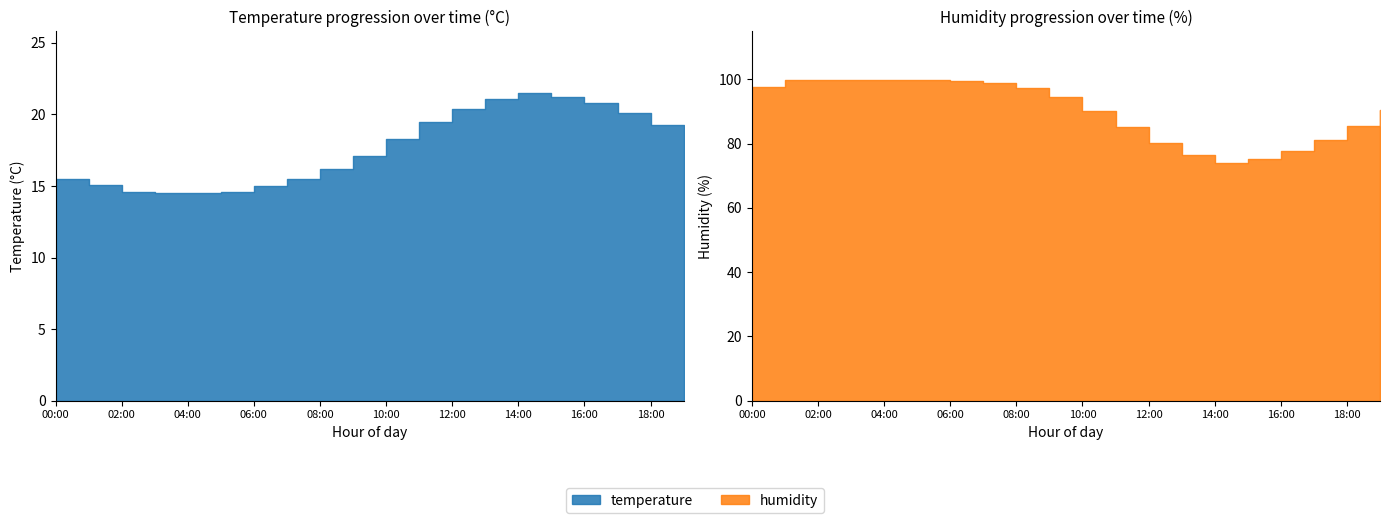

The value of humidity at 18:00 is 58.6. True or false?

False